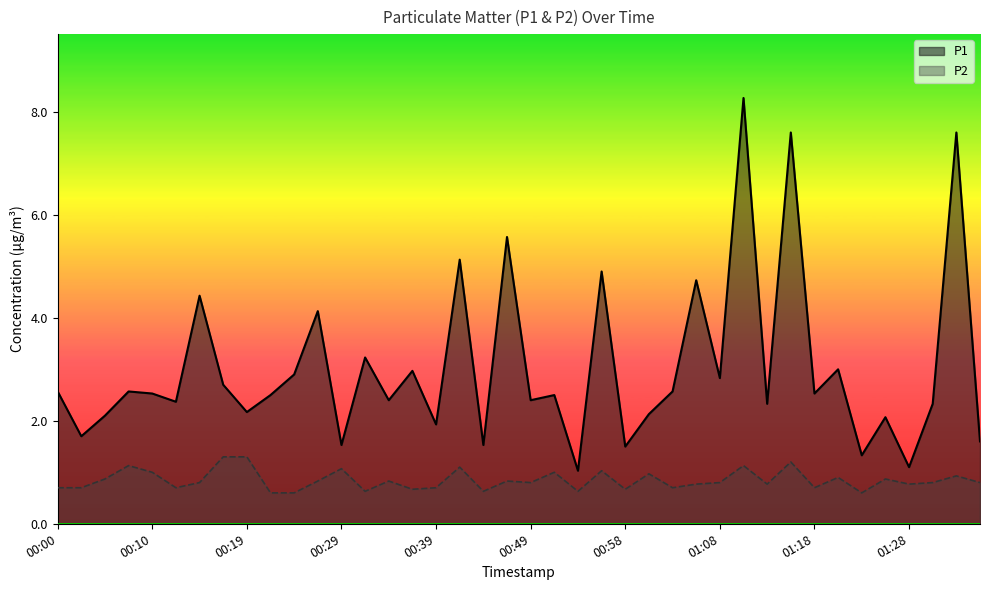

Is the value of P2 at 00:22 greater than the value of P1 at 01:03?

No